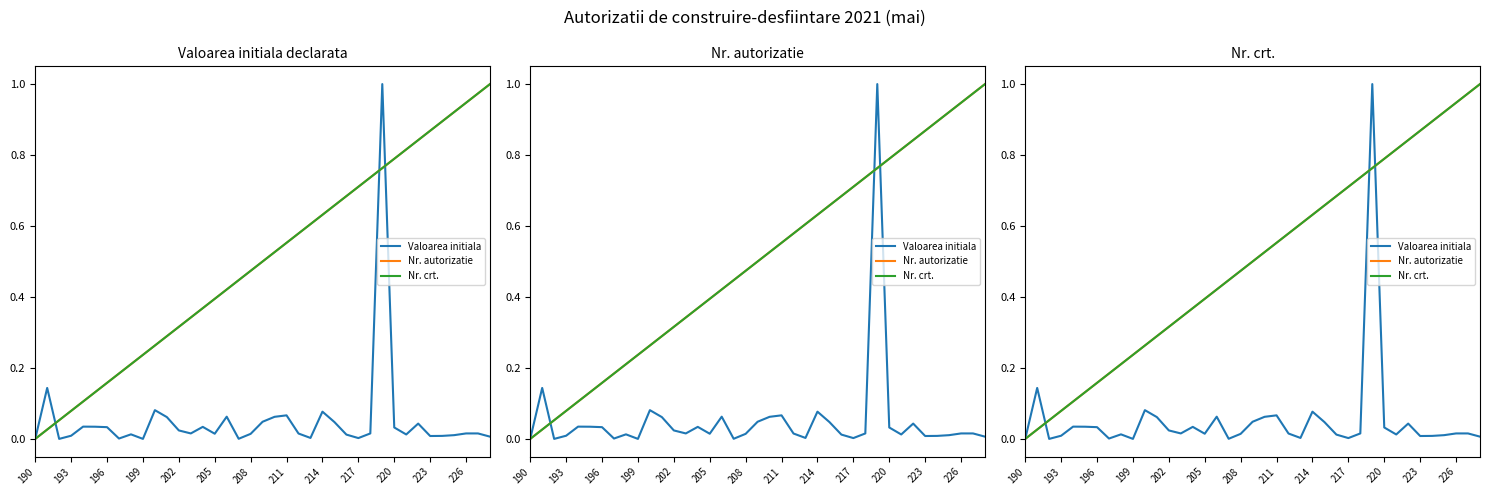

What is the difference between the second highest and minimum values in the Valoarea initiala series?

0.1